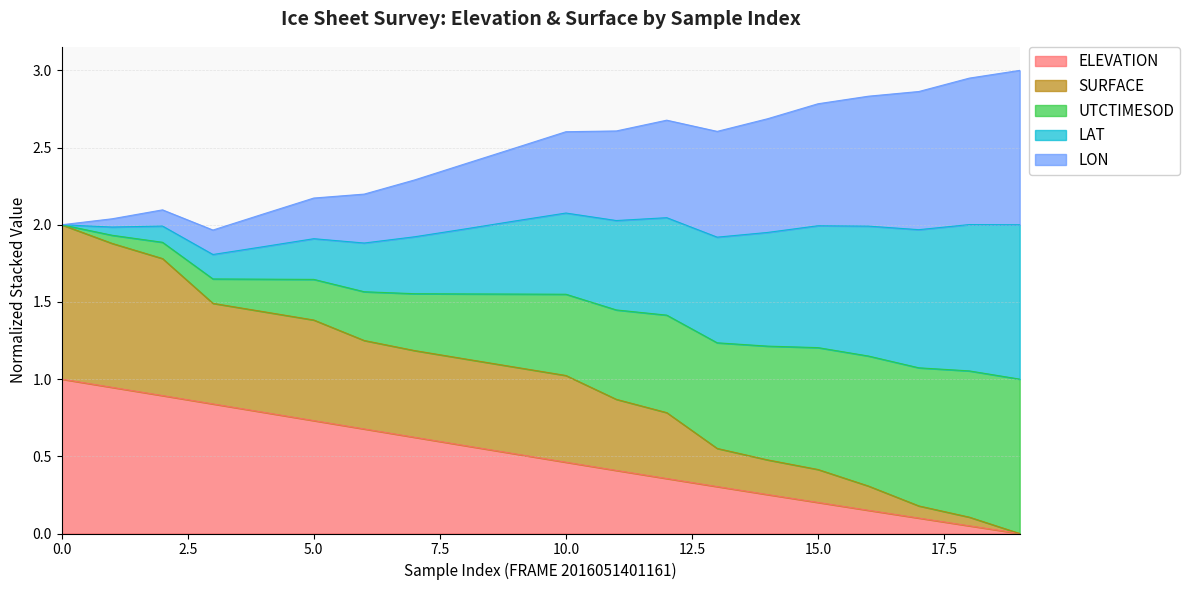

True or false: LAT has a value of 1.7 at 16.

False